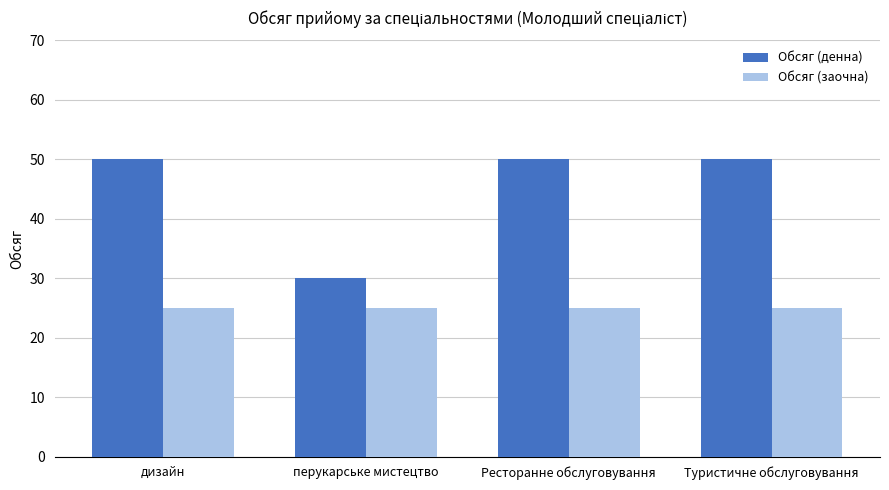

What is the lowest value of the Обсяг (денна) series?

30